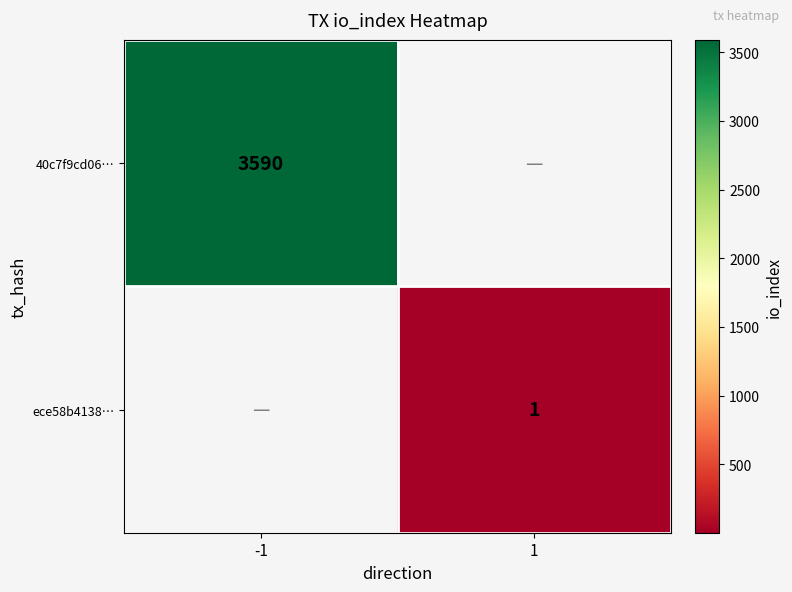

Is the value of 40c7f9cd06… at -1 greater than the value of ece58b4138… at 1?

Yes